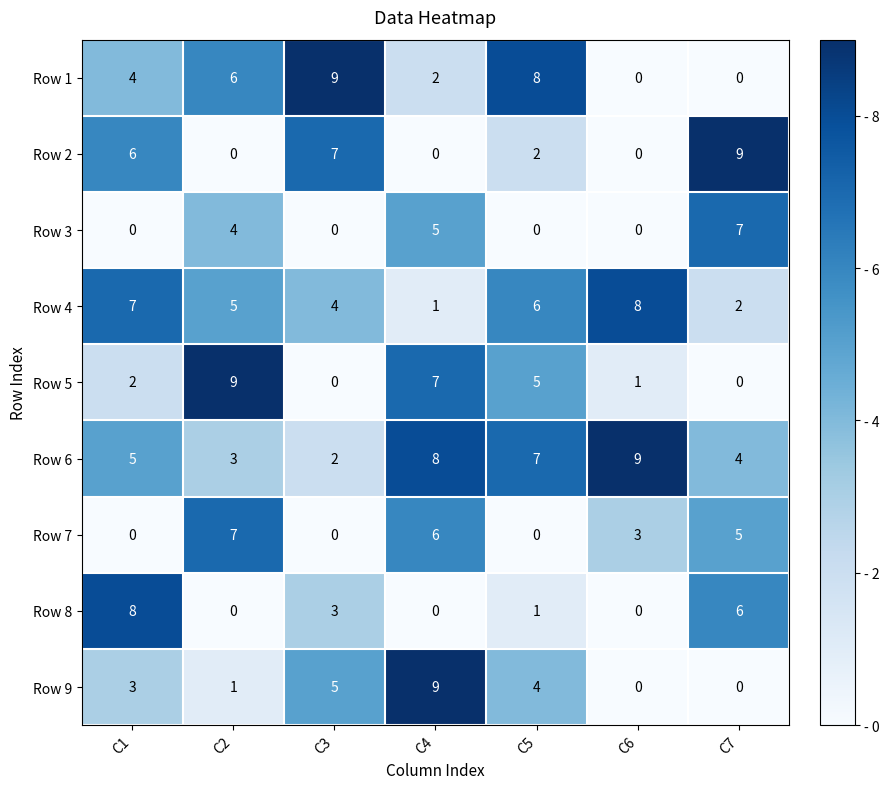

What is the greatest value displayed?

9